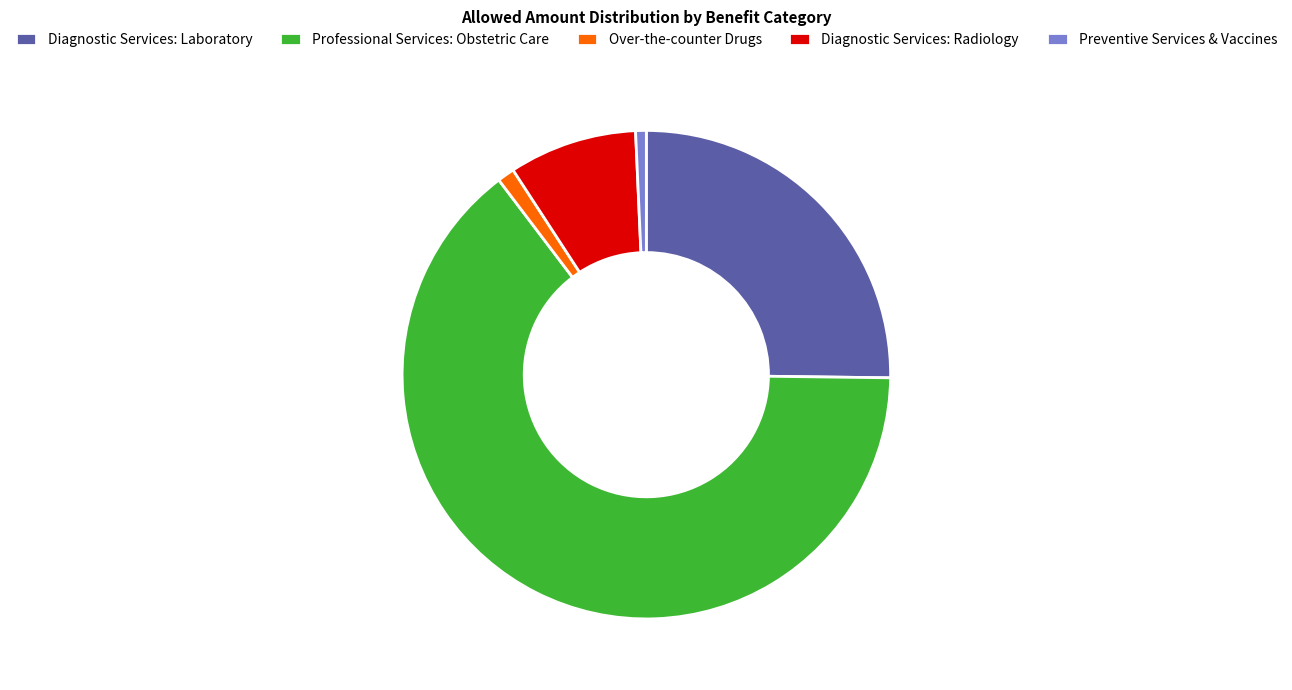

What is the ratio of the value at Diagnostic Services: Laboratory to the value at Professional Services: Obstetric Care?

0.4